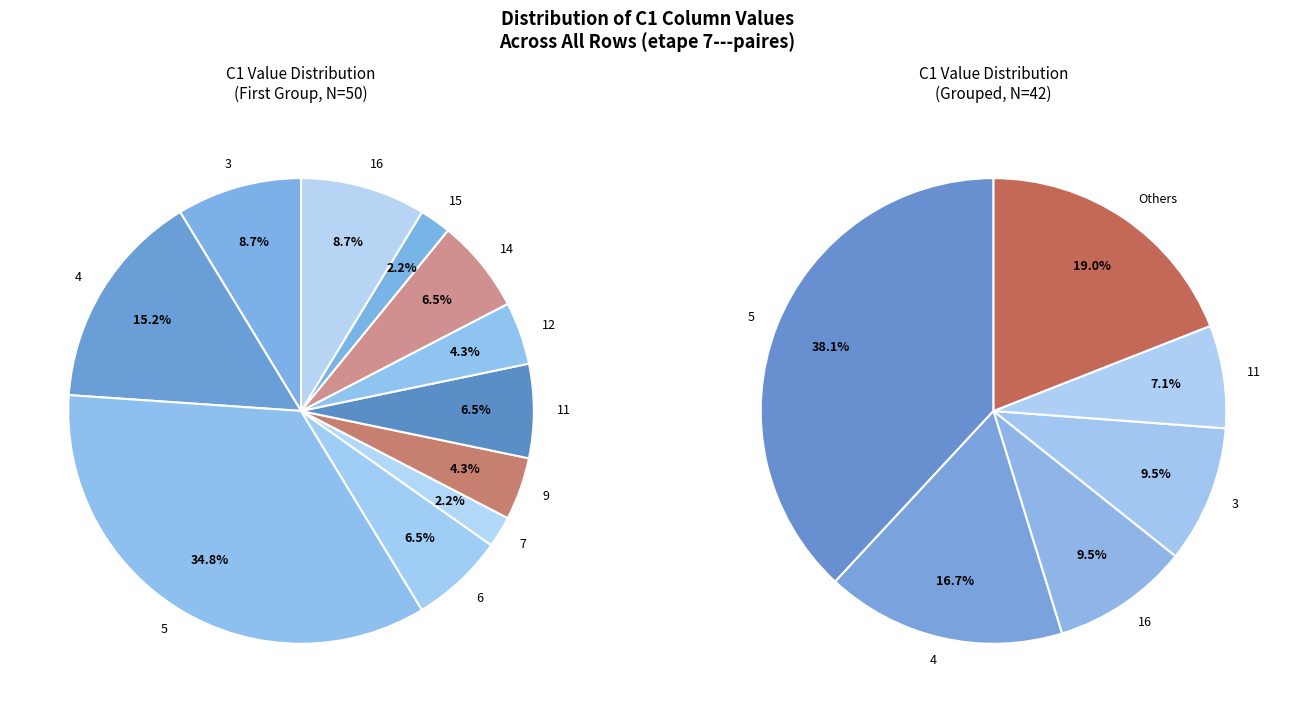

Is there any slice that represents more than half of the pie?

No